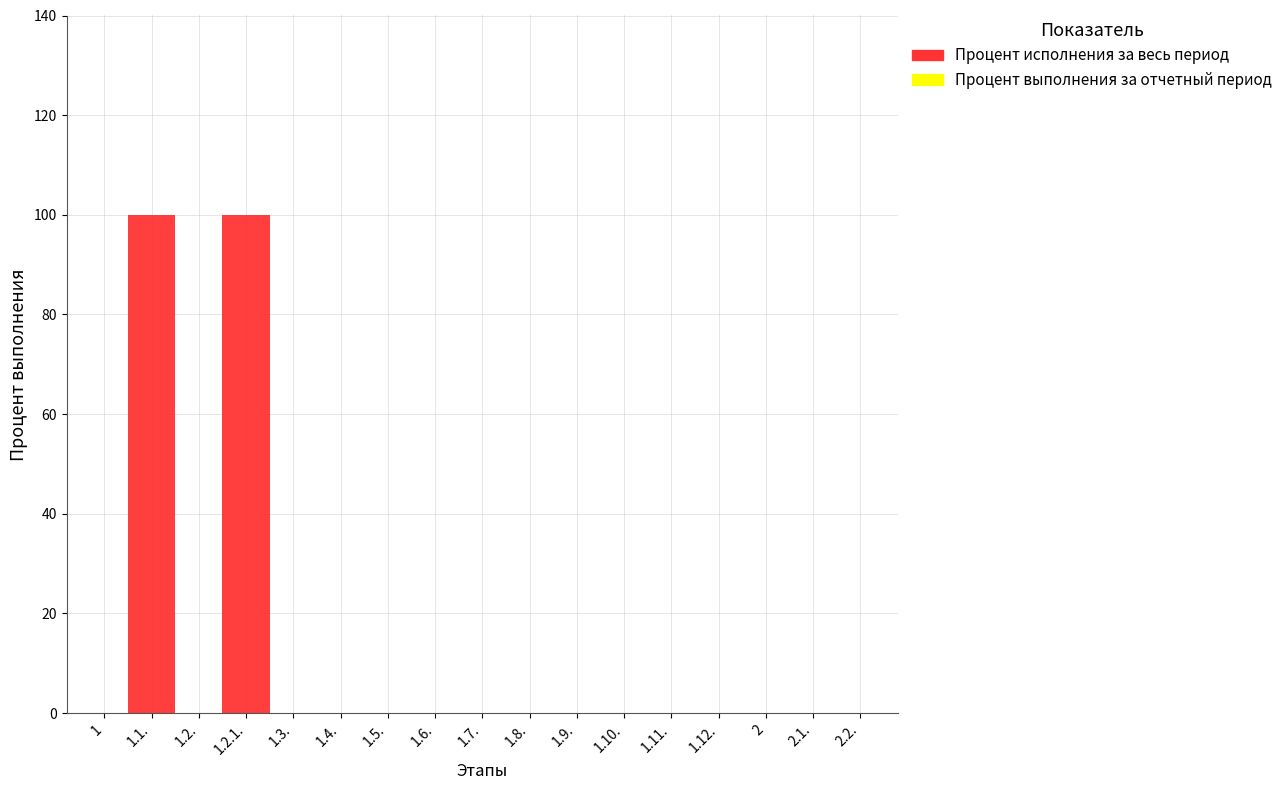

Reading left to right, what are all the values shown in this chart?

Процент исполнения за весь период: 0	100	0	100	0	0	0	0	0	0	0	0	0	0	0	0	0
Процент выполнения за отчетный период: 0	0	0	0	0	0	0	0	0	0	0	0	0	0	0	0	0